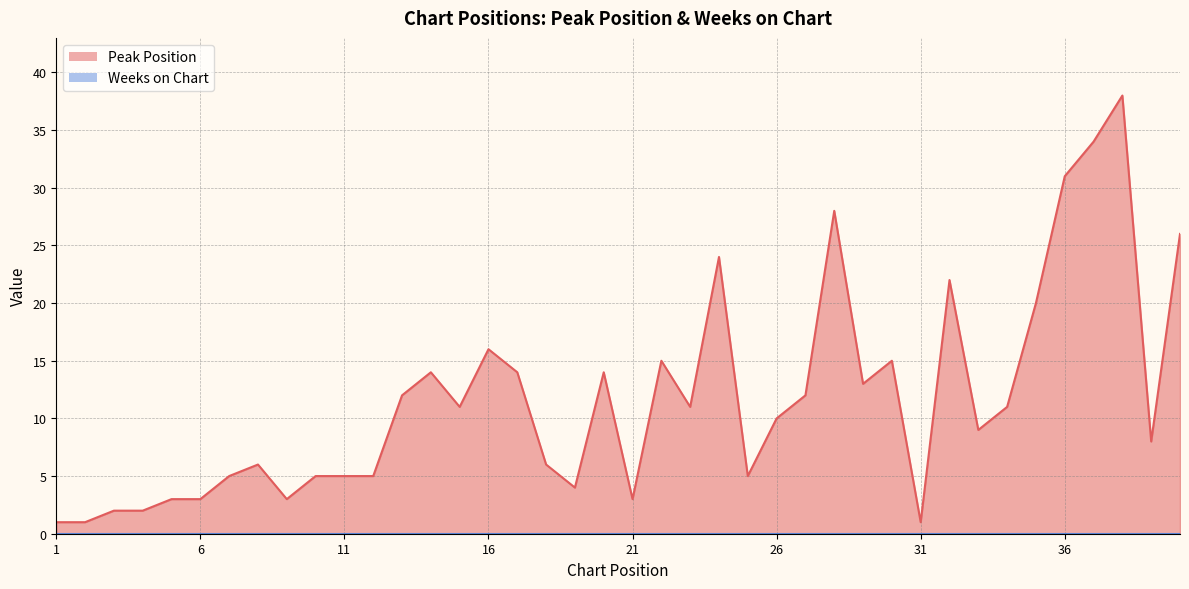

Where is the data nearest to the value 19?

35